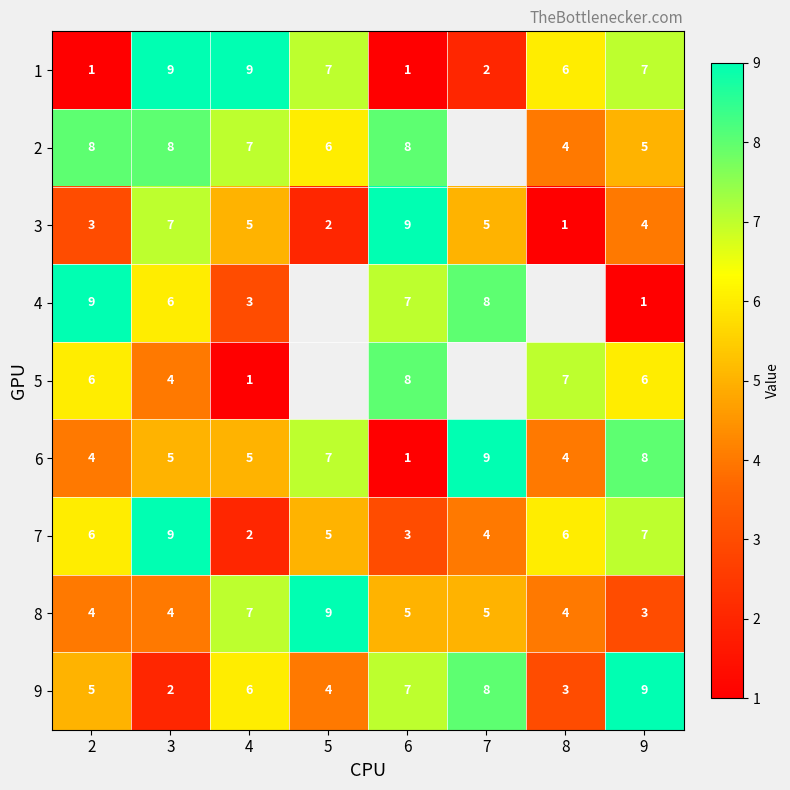

How many data points does each series have?

8